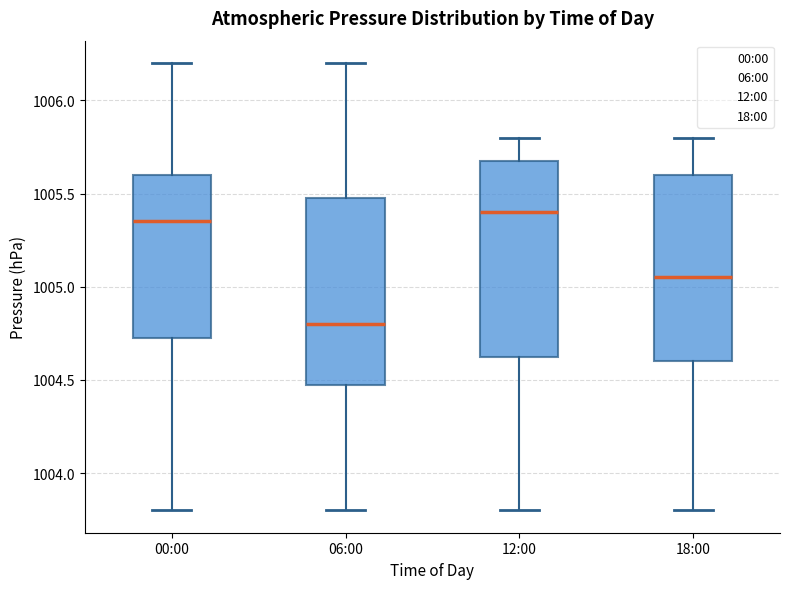

Reading left to right, transcribe this box plot: for each box, give where its median line is, the range the box spans, and where its two whiskers end, as read against the y-axis. The values are not printed on the chart, so give them approximately, as read against the axis.

00:00: median 1005.35, box 1004.75 to 1005.60, whiskers 1003.80 to 1006.20
06:00: median 1004.80, box 1004.50 to 1005.50, whiskers 1003.80 to 1006.20
12:00: median 1005.40, box 1004.65 to 1005.70, whiskers 1003.80 to 1005.80
18:00: median 1005.05, box 1004.60 to 1005.60, whiskers 1003.80 to 1005.80